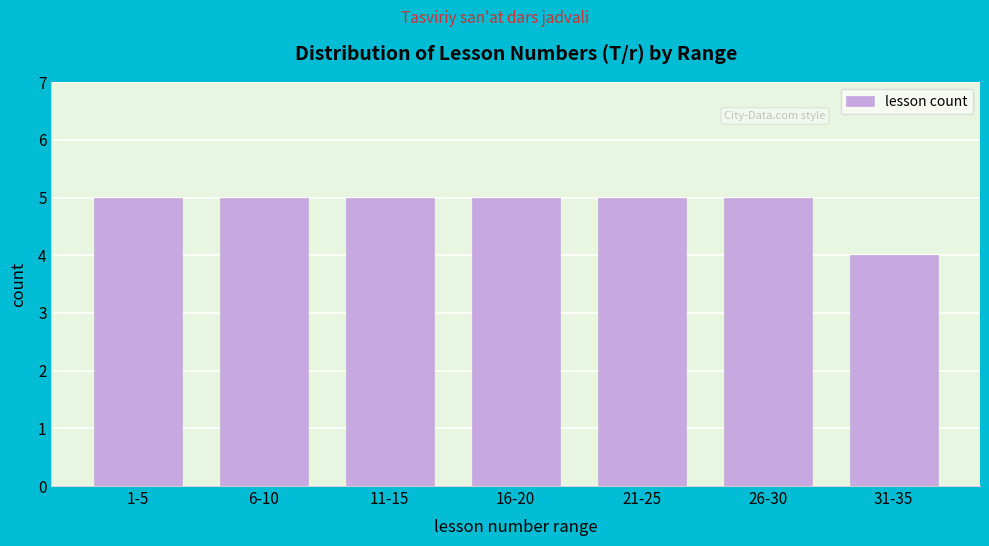

Reading left to right, what are all the values shown in this chart?

1-5=5	6-10=5	11-15=5	16-20=5	21-25=5	26-30=5	31-35=4